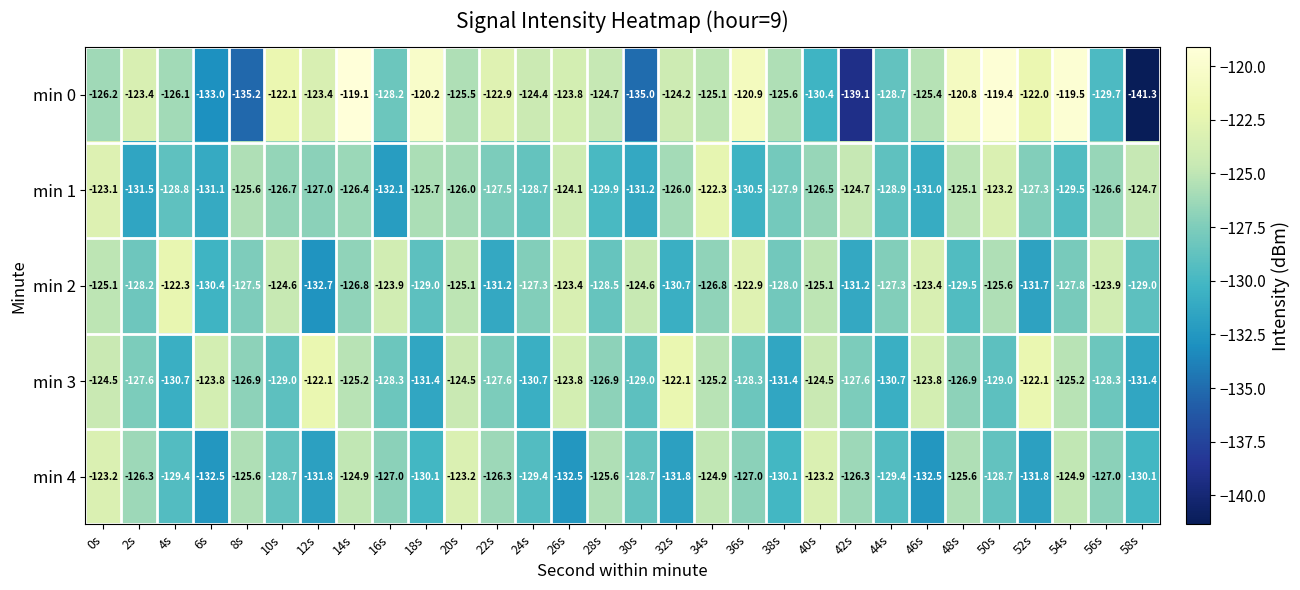

The min 2 series shows -57.7 at 16s. True or false?

False